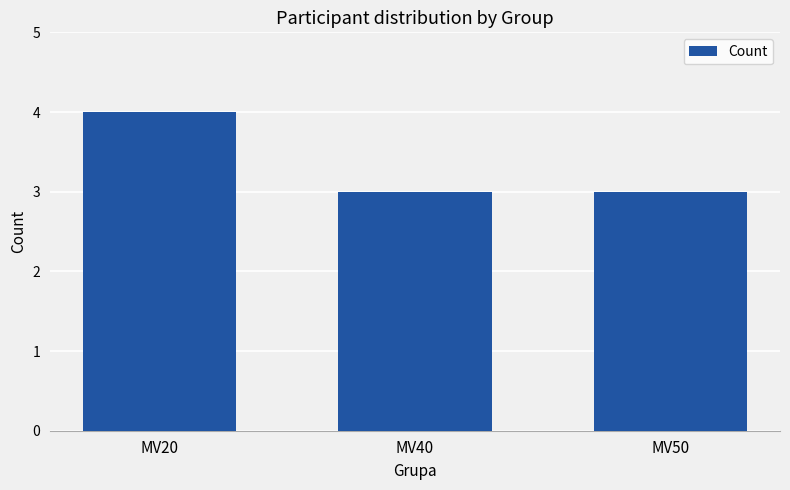

Reading left to right, extract all data points from this chart.

4	3	3